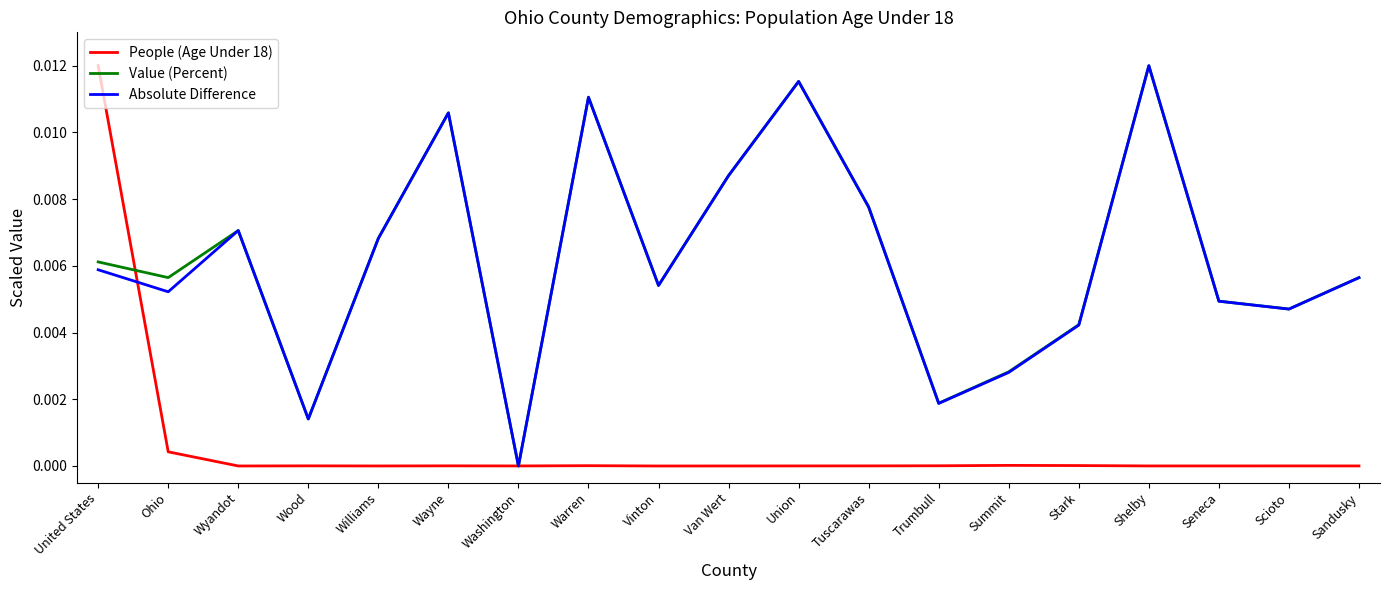

Between Washington and Summit, which series saw the biggest shift?

Value (Percent)